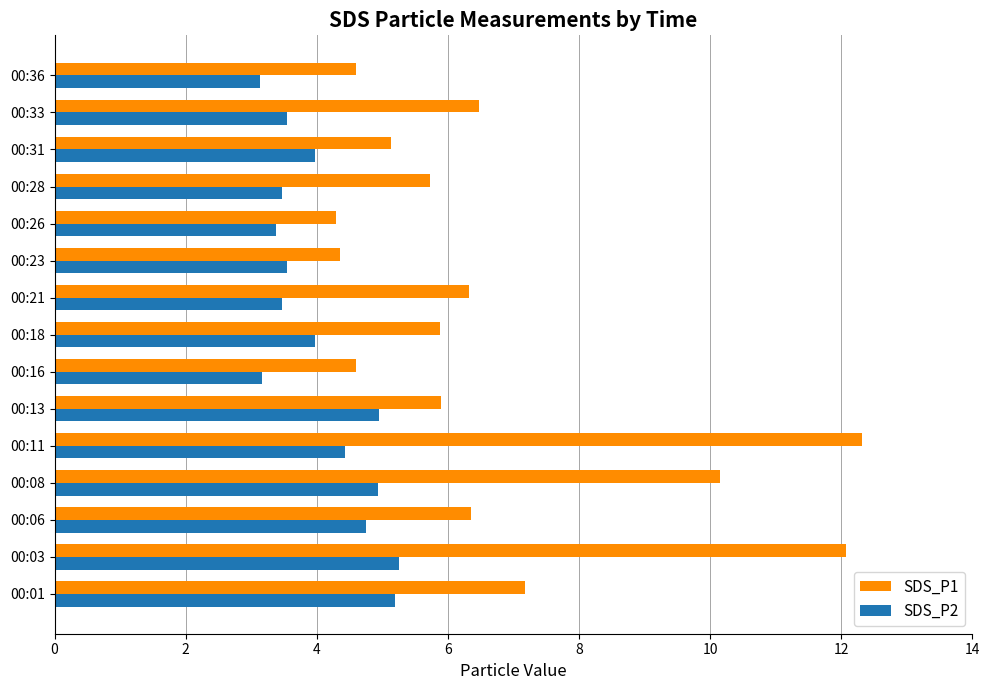

How many series are shown in this chart?

2